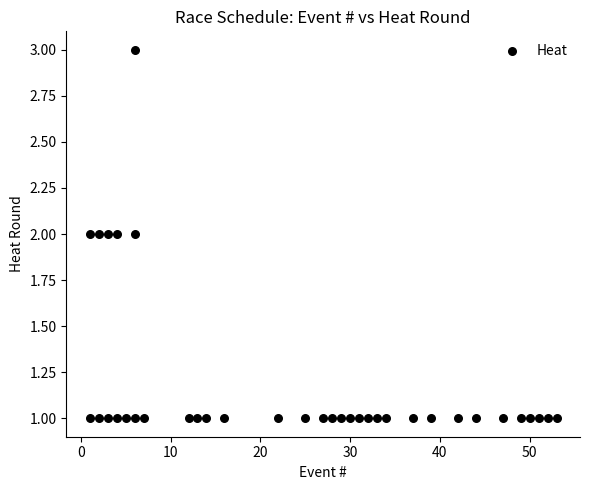

Count the number of points in this scatter plot.

37